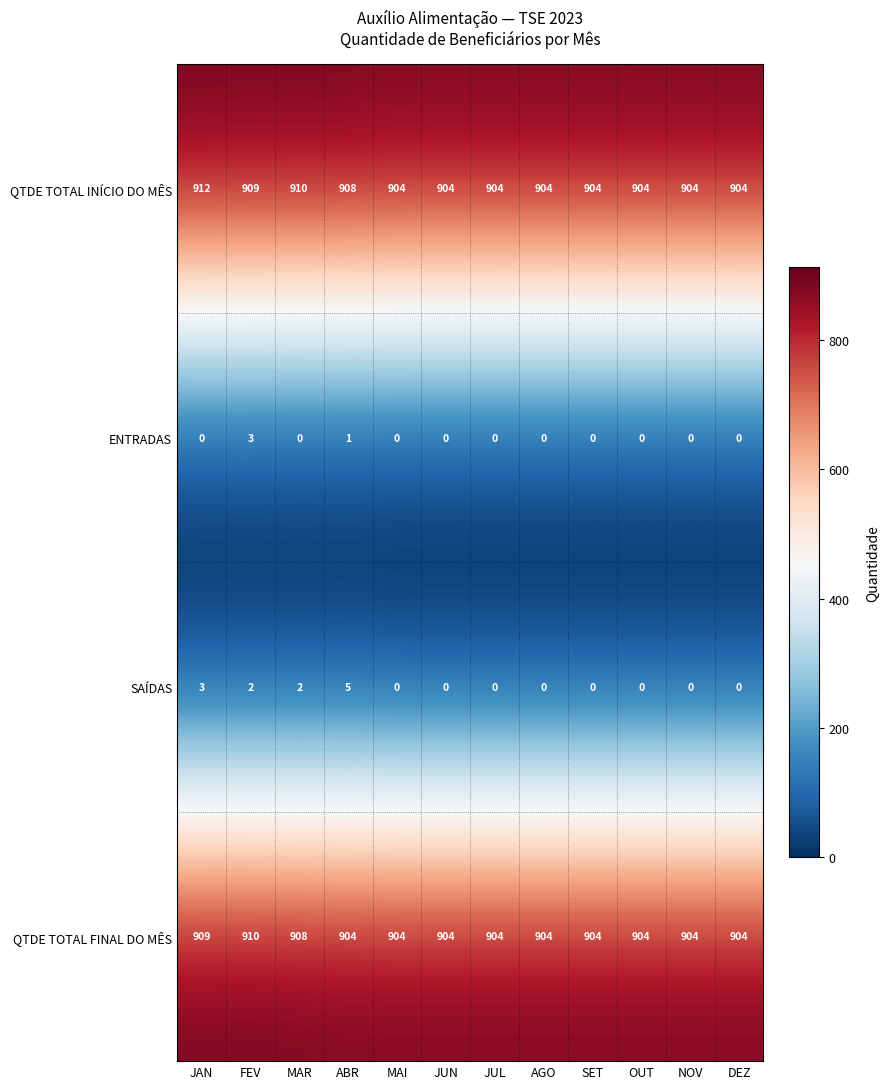

Rank the series by their maximum value, from lowest to highest.

ENTRADAS, SAÍDAS, QTDE TOTAL FINAL DO MÊS, QTDE TOTAL INÍCIO DO MÊS